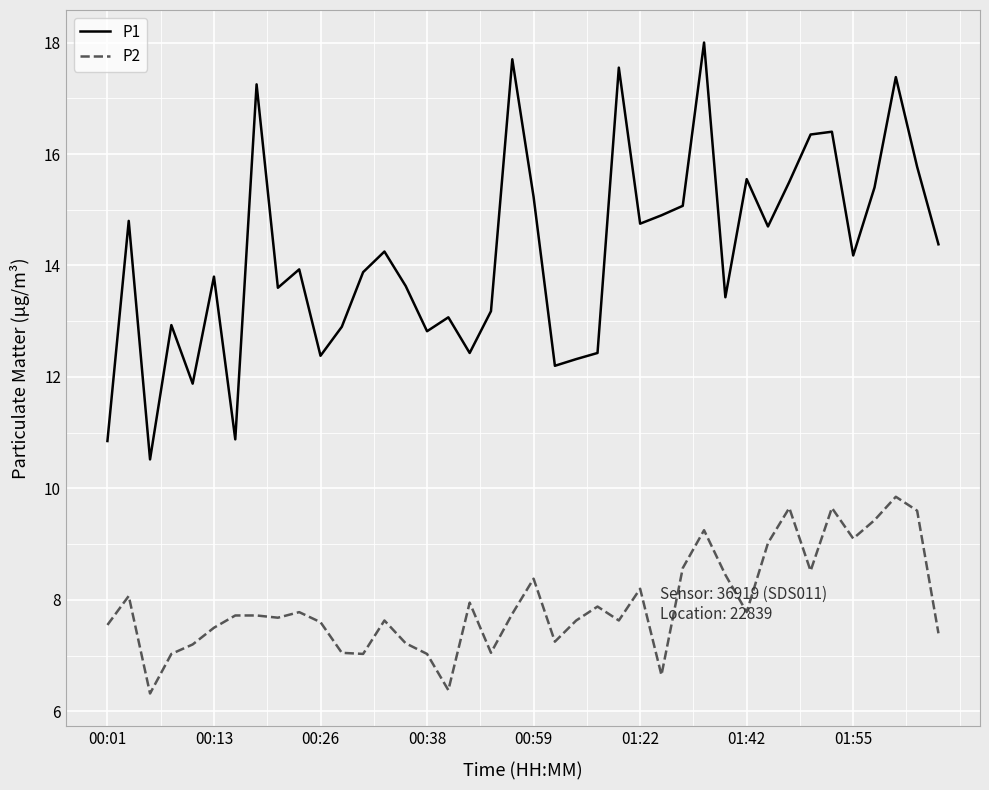

Rank the series by their maximum value, from highest to lowest.

P1, P2